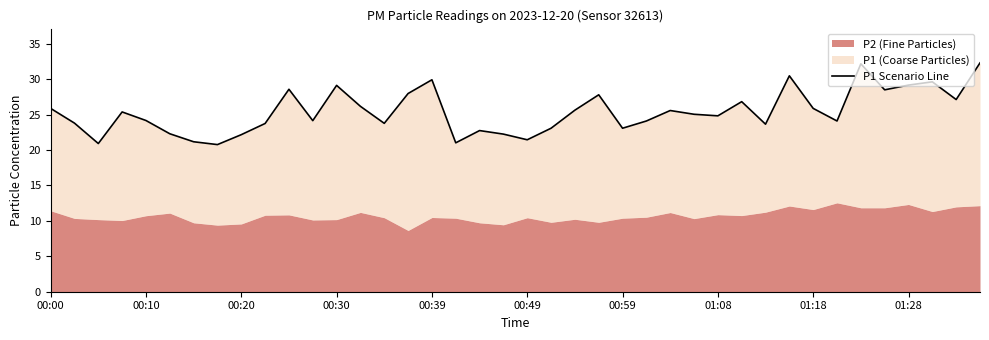

What is the difference between the values at 29 and 26?

1.2